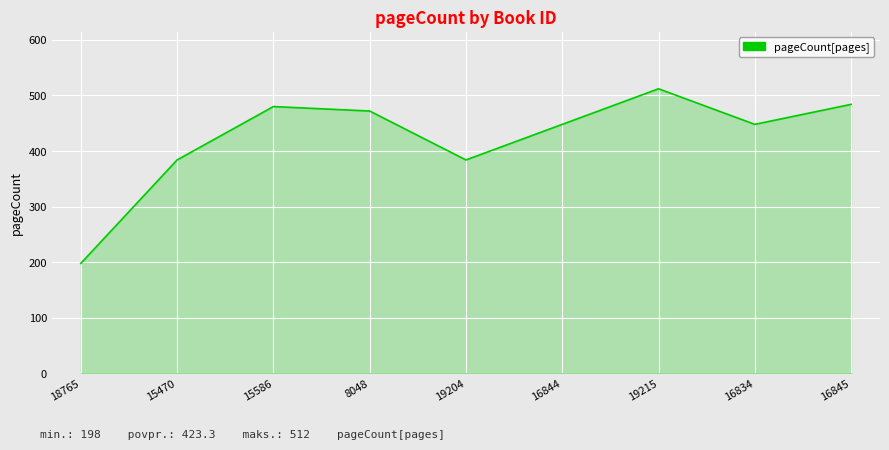

Where does the data first go above 448?

15586